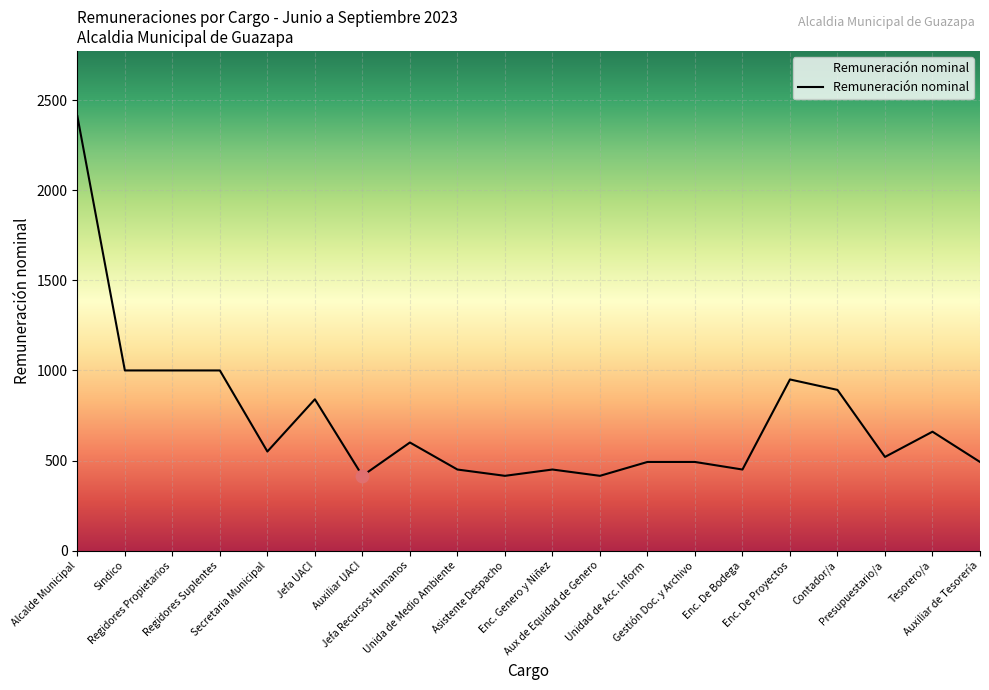

What is the change in value from Alcalde Municipal to Regidores Suplentes?

-1412